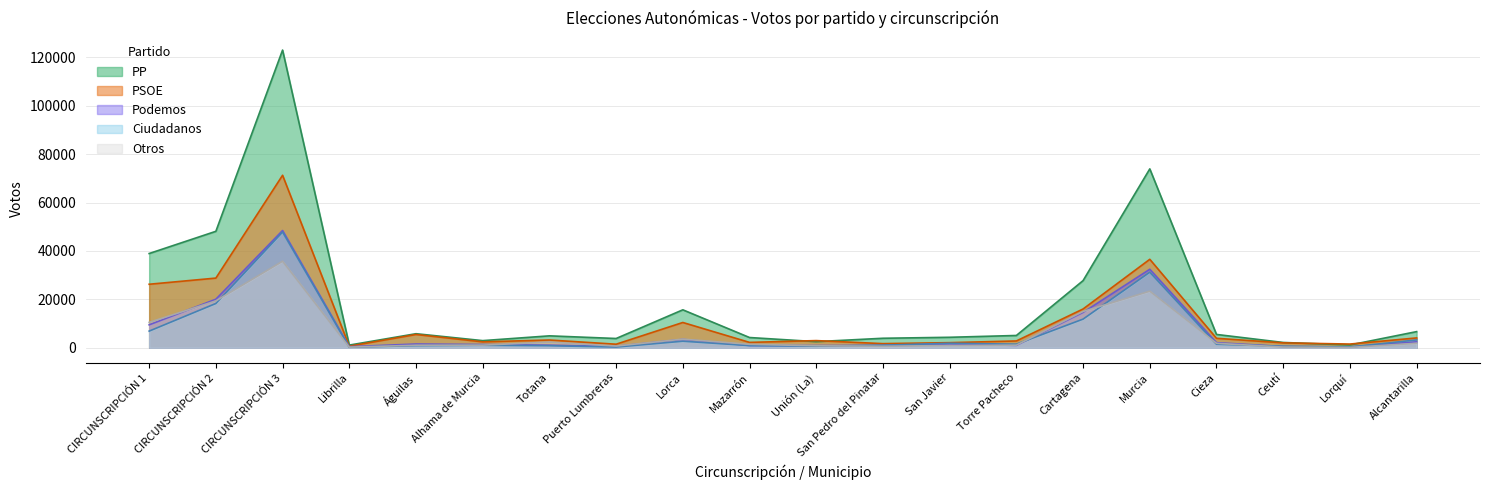

True or false: Otros and PP cross at least once.

False